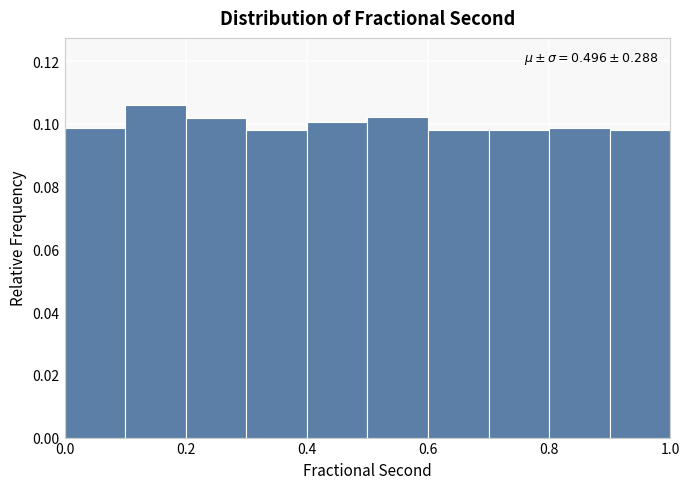

Which range on the x-axis has the tallest bar?

0.1 to 0.2